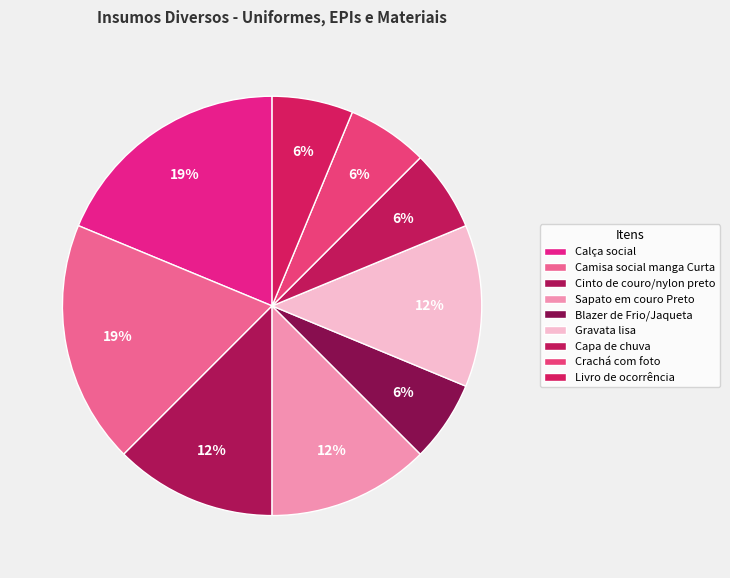

The Camisa social manga Curta slice represents 25% of the pie. True or false?

False